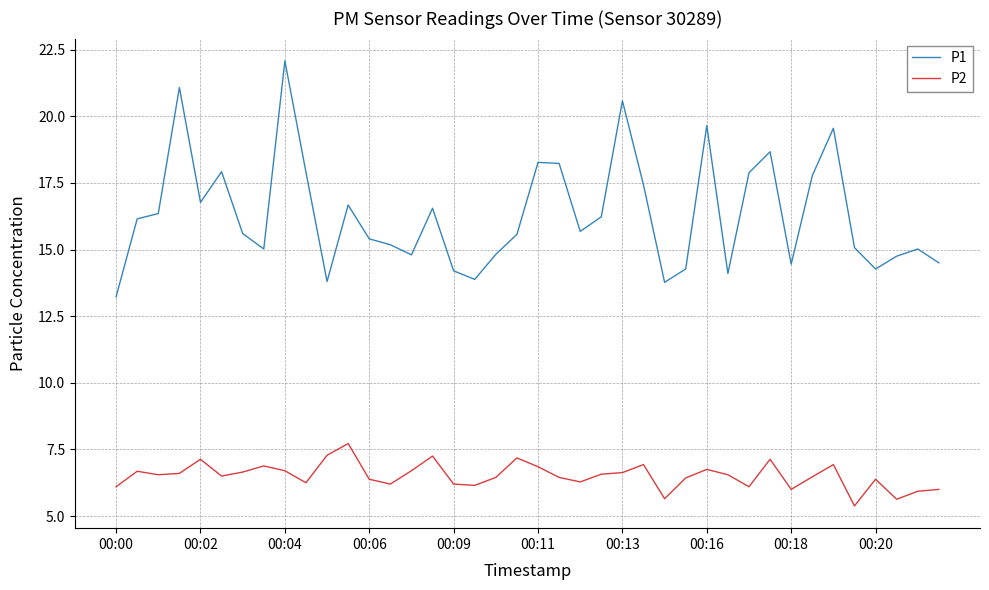

True or false: P2 and P1 intersect in this chart.

False